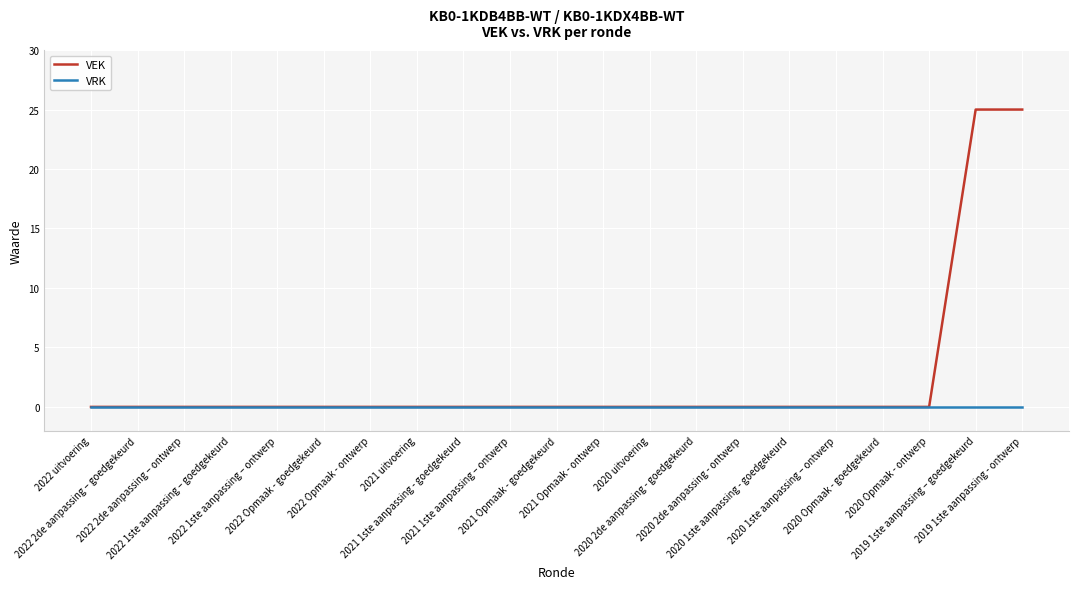

Rank the series by their maximum value, from lowest to highest.

VRK, VEK